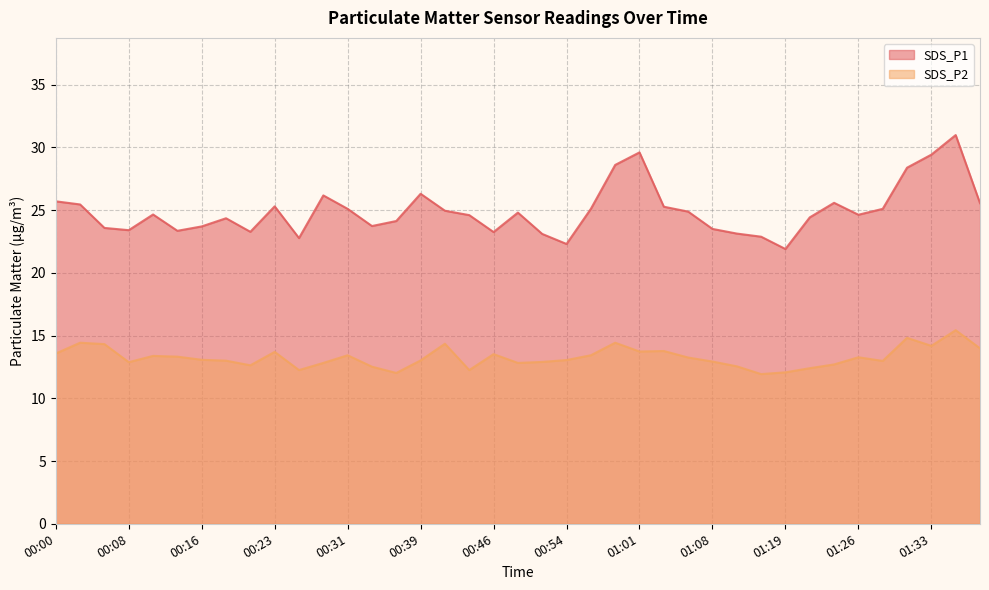

What are all the series names shown in the legend?

SDS_P1, SDS_P2